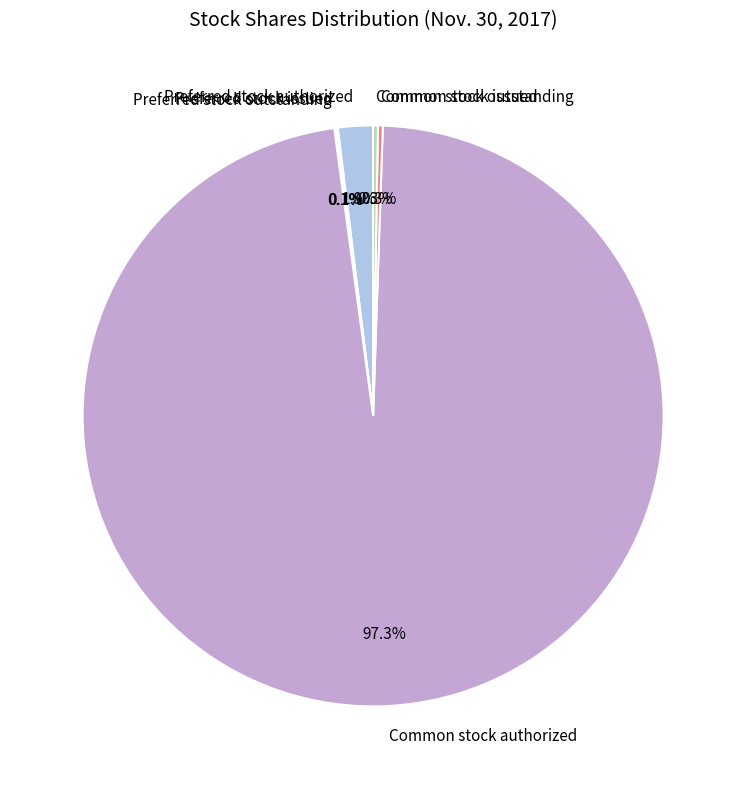

What portion of the pie excludes Preferred stock authorized?

98.1%